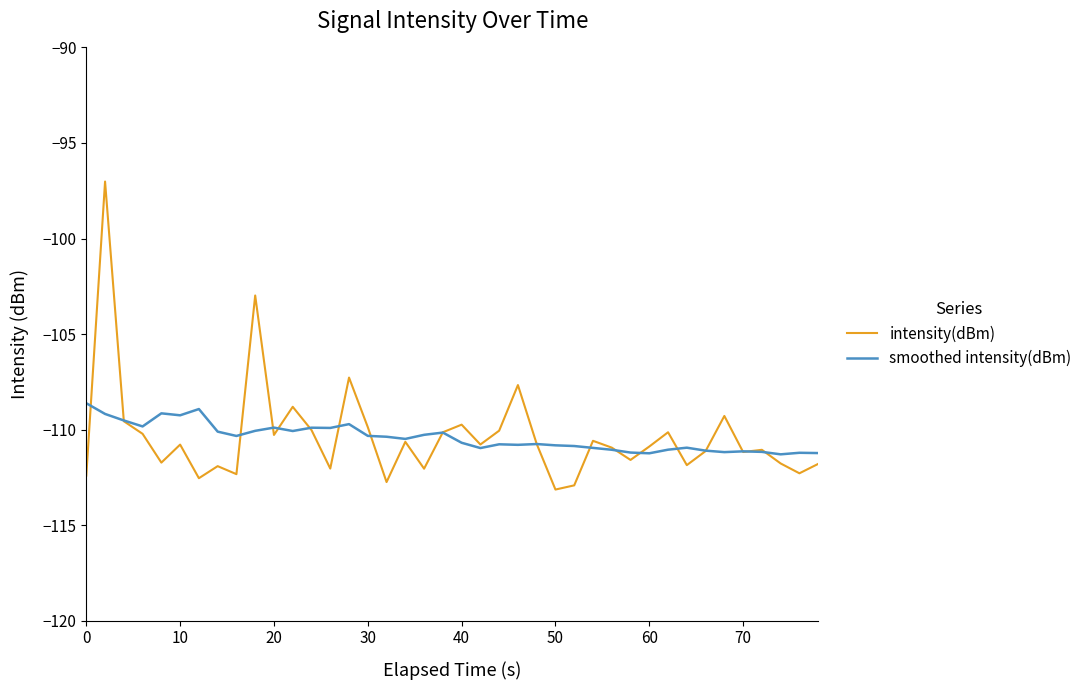

List the series in order of their peak value, lowest first.

smoothed intensity(dBm), intensity(dBm)